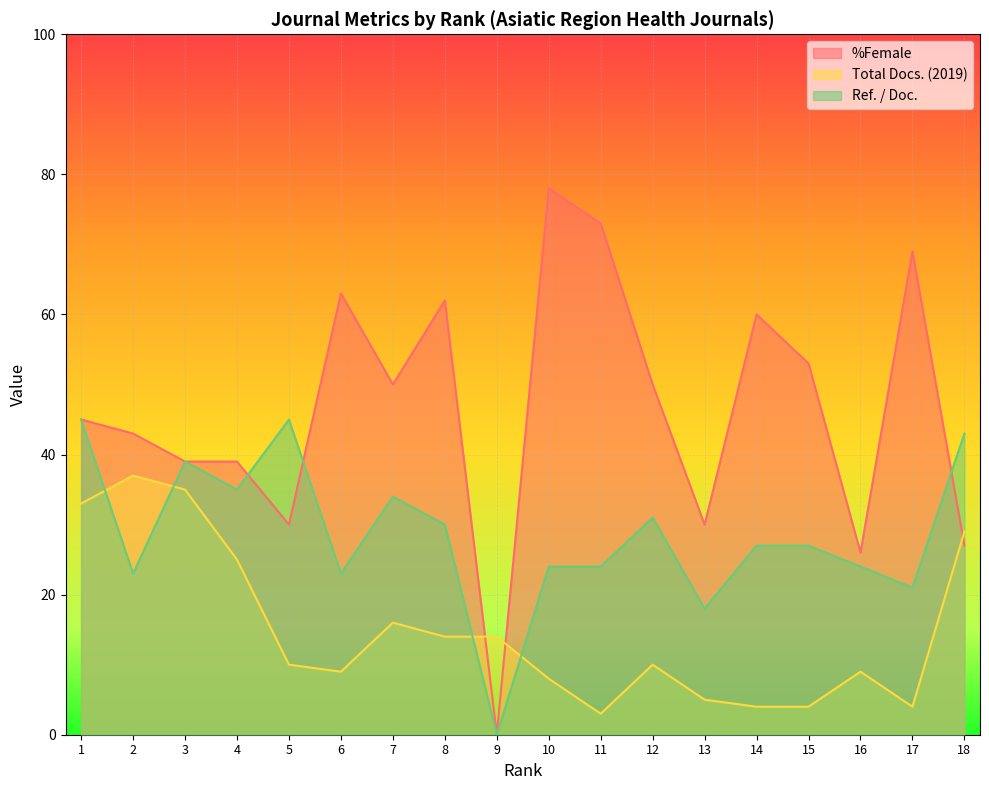

How many values in Ref. / Doc. are above zero?

17